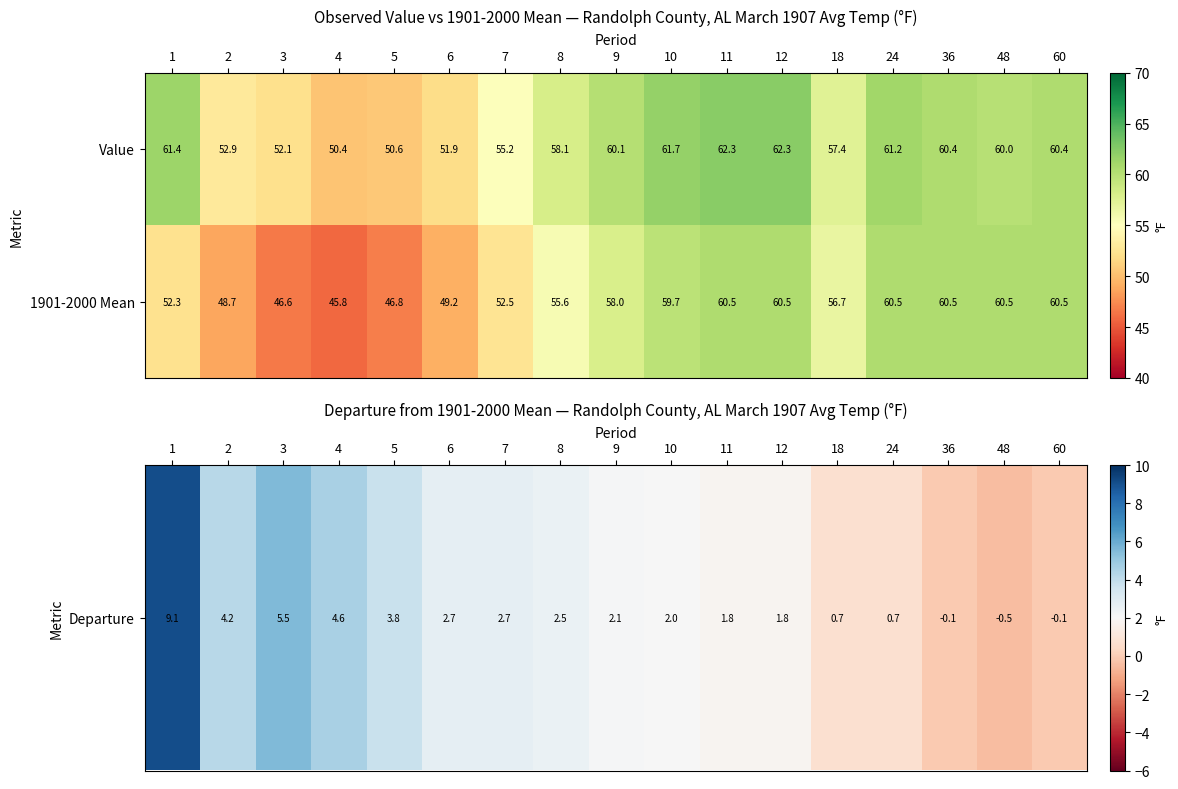

Which series has the largest total across all categories?

Value